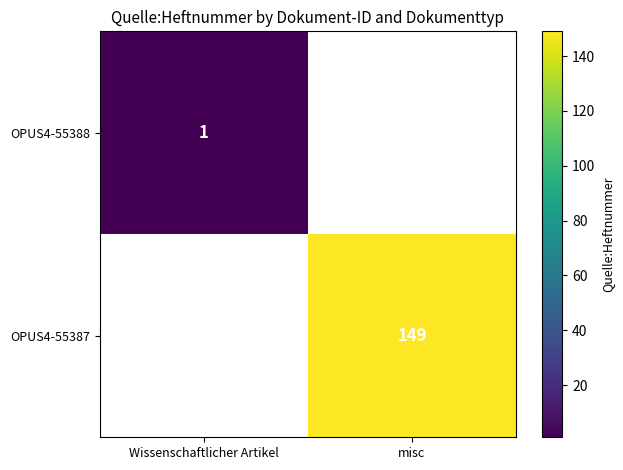

Is it true that OPUS4-55387 equals 149 at misc?

True